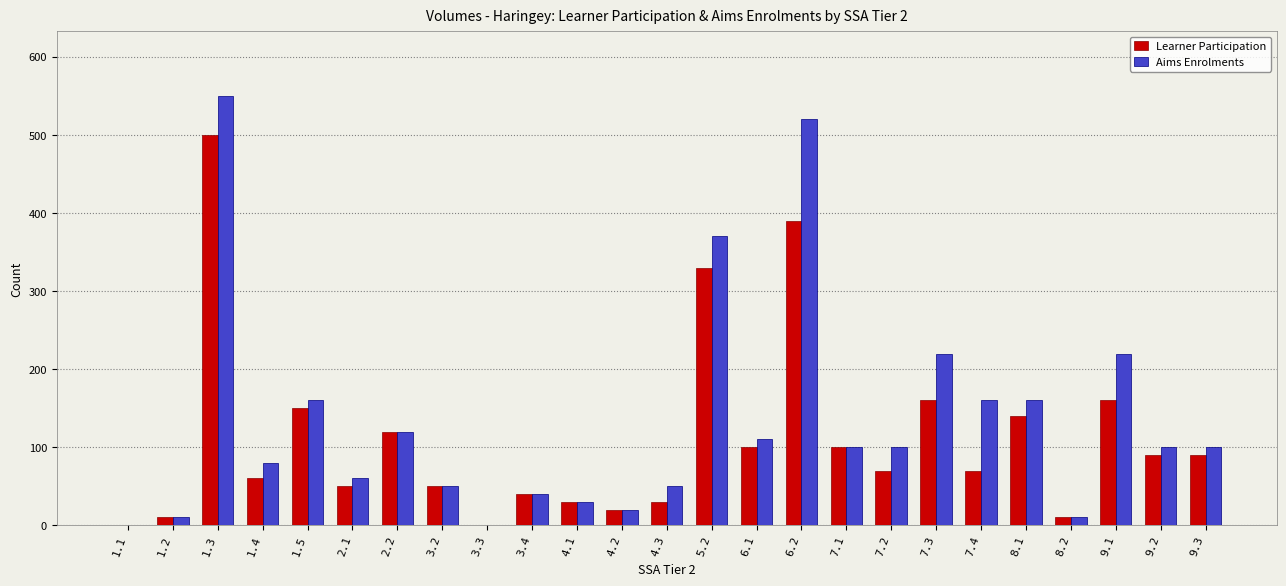

Is the value of Aims Enrolments at 5.2 greater than the value of Learner Participation at 9.3?

Yes